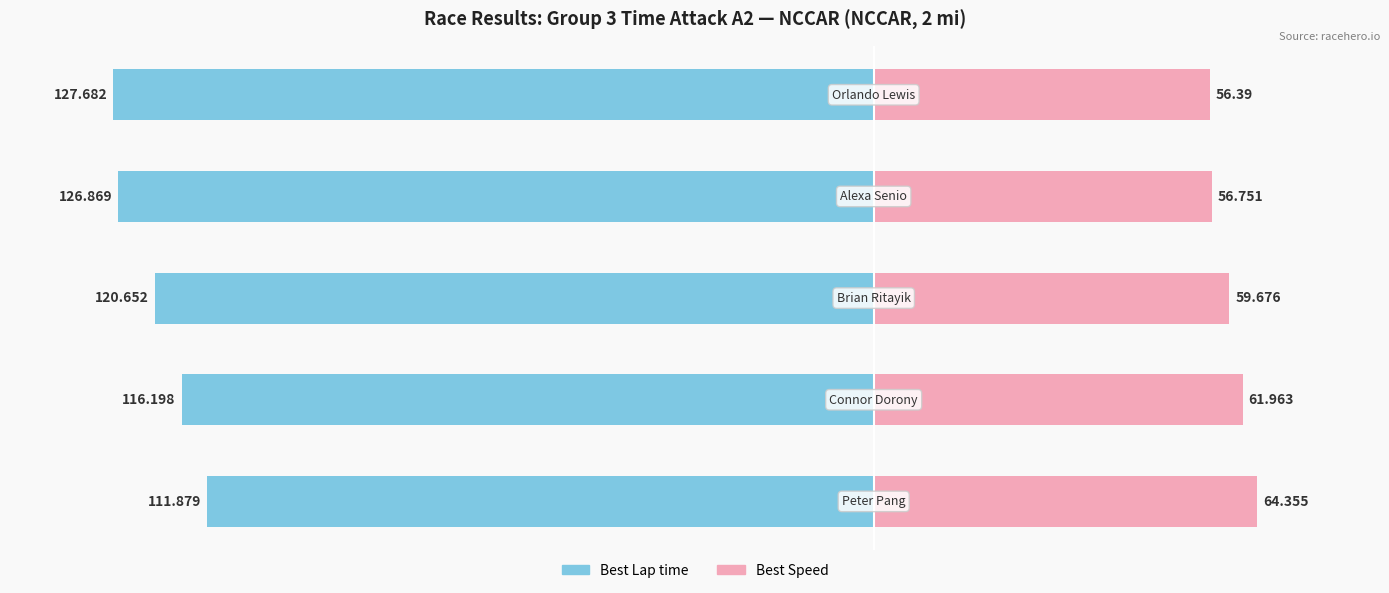

Reading right to left, list all the values displayed in this chart.

Best Lap time: 4=-127.7	3=-126.9	2=-120.7	1=-116.2	0=-111.9
Best Speed: 4=56.4	3=56.8	2=59.7	1=62.0	0=64.4